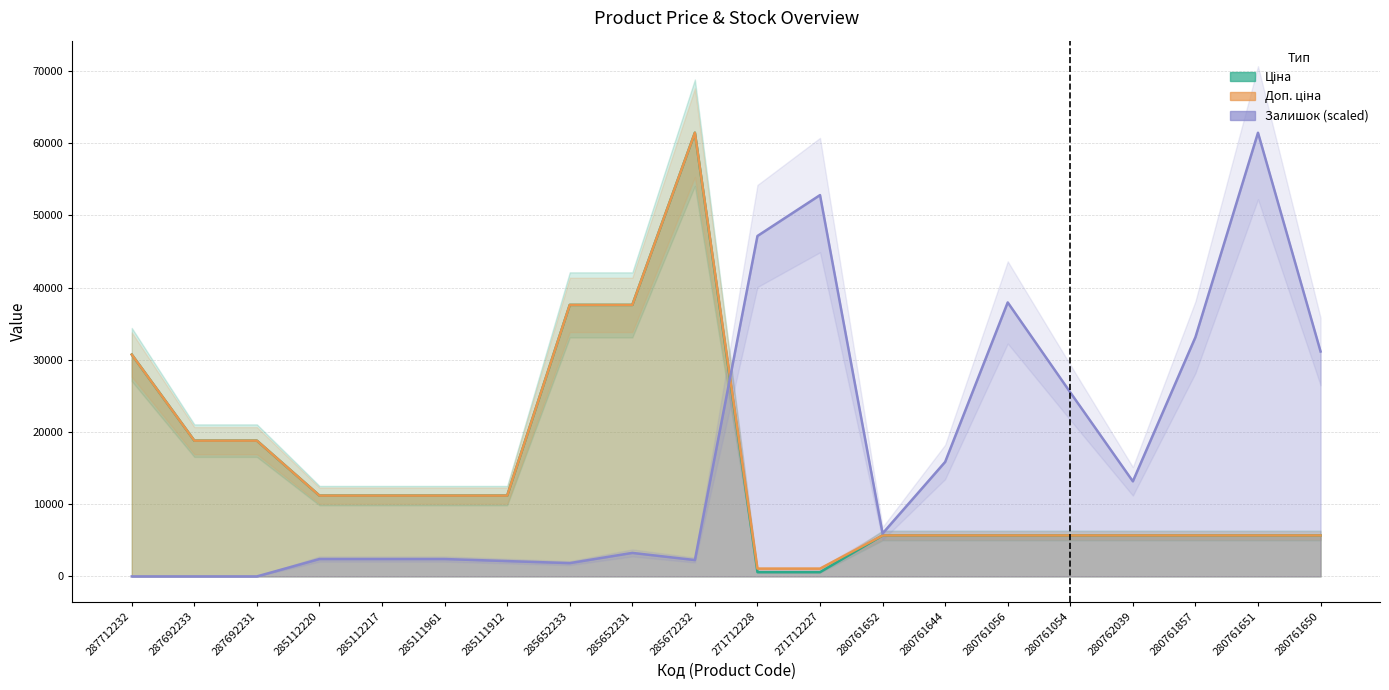

In Залишок, how many points are higher than both neighbors (excluding endpoints)?

4